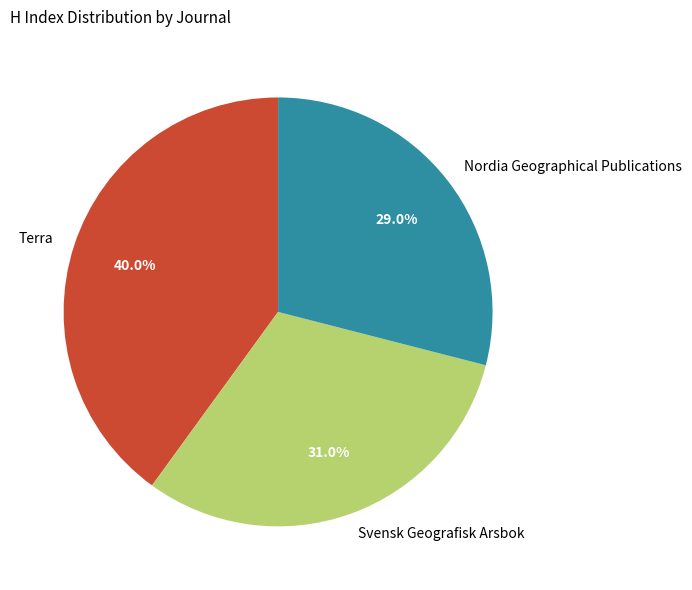

What is the smallest slice in the pie chart?

Nordia Geographical Publications